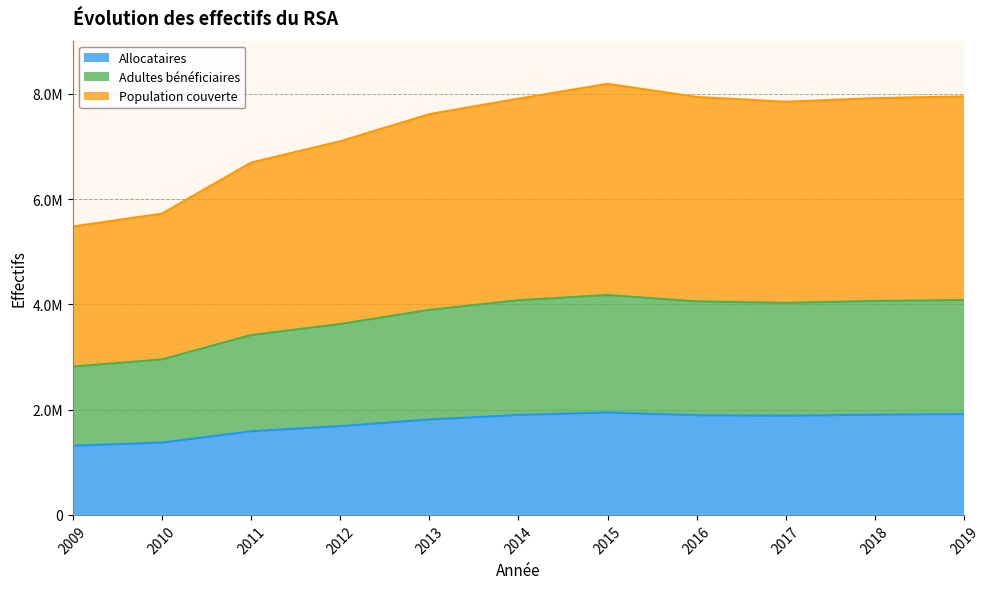

Which series has the largest total across all categories?

Population couverte